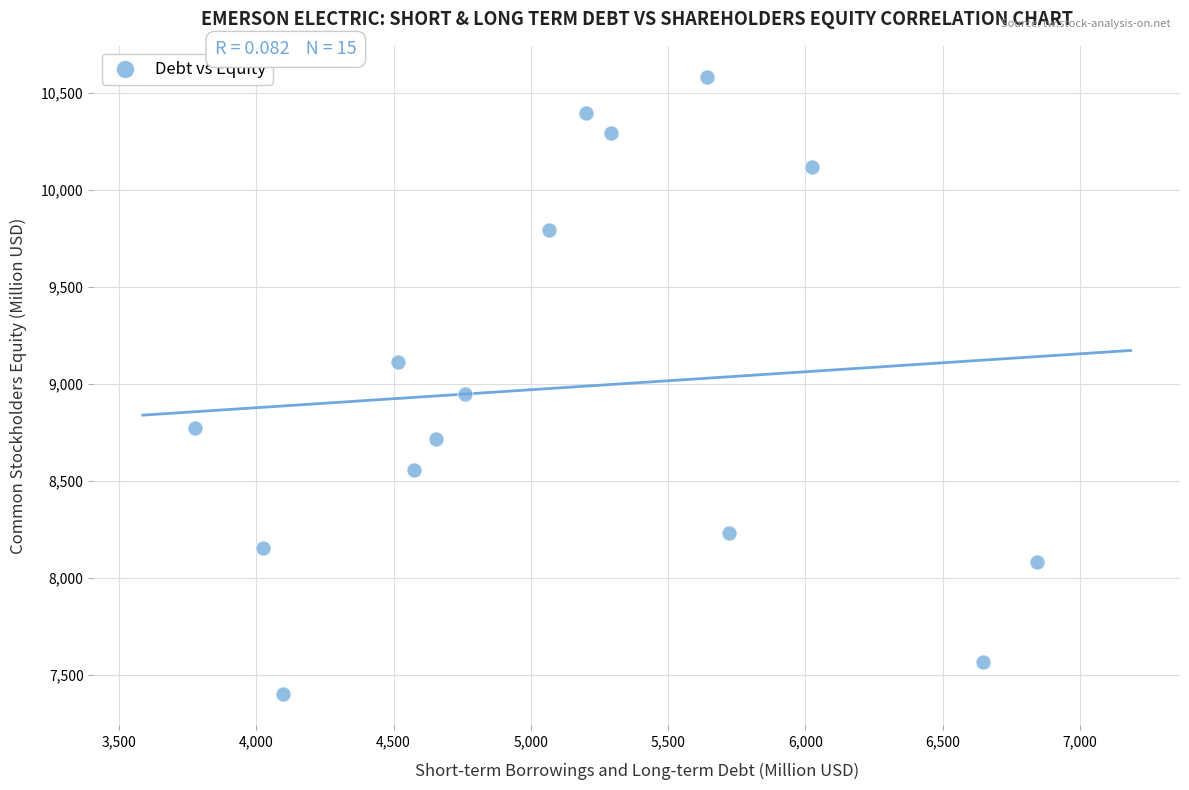

What Y value in the scatter plot is closest to 8992?

8947